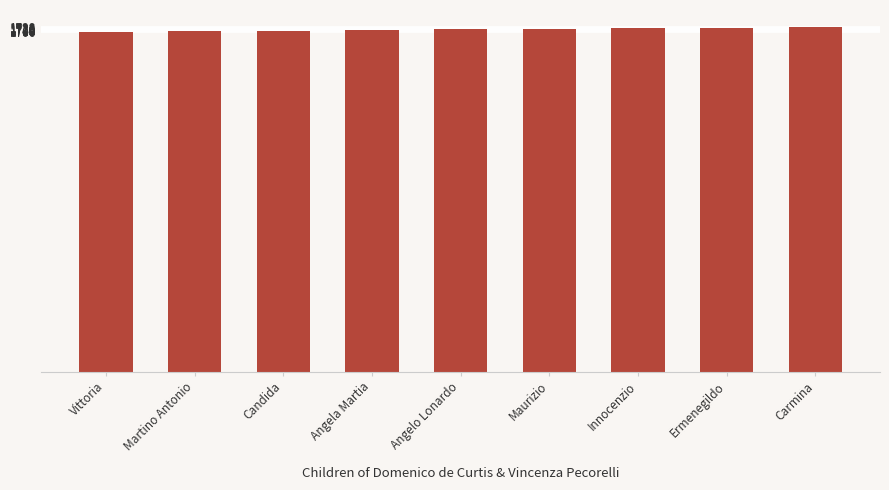

How many data points are less than 1718?

4